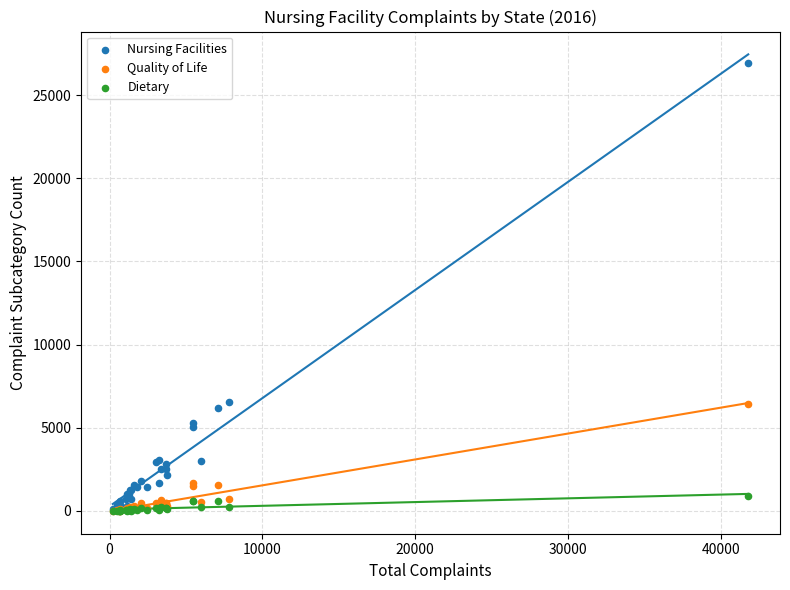

What are all the series names shown in the legend?

Nursing Facilities, Quality of Life, Dietary